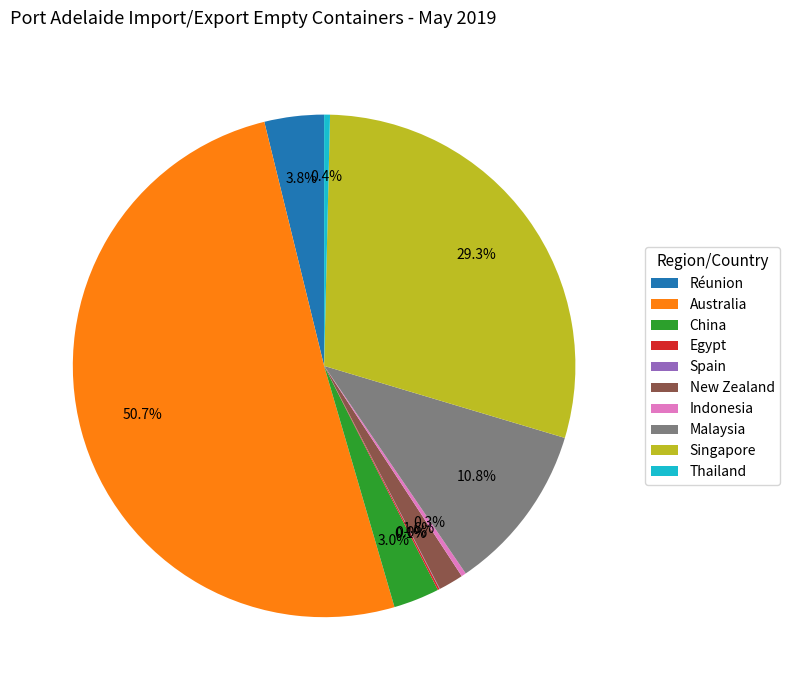

To the nearest percent, what is the combined percentage of Réunion and Thailand?

4%